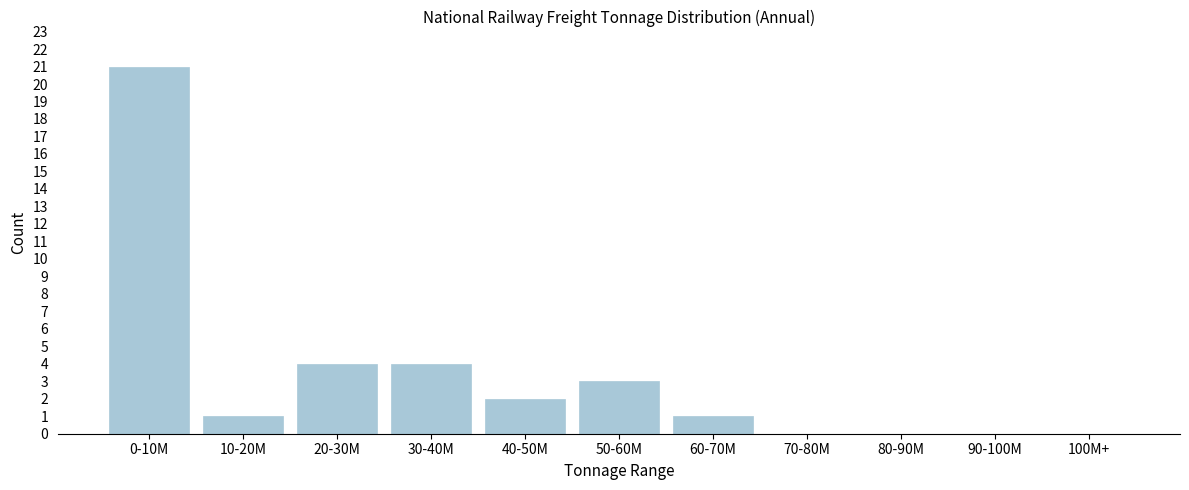

Reading left to right, transcribe all the data shown in this chart.

0-10M=21	10-20M=1	20-30M=4	30-40M=4	40-50M=2	50-60M=3	60-70M=1	70-80M=0	80-90M=0	90-100M=0	100M+=0